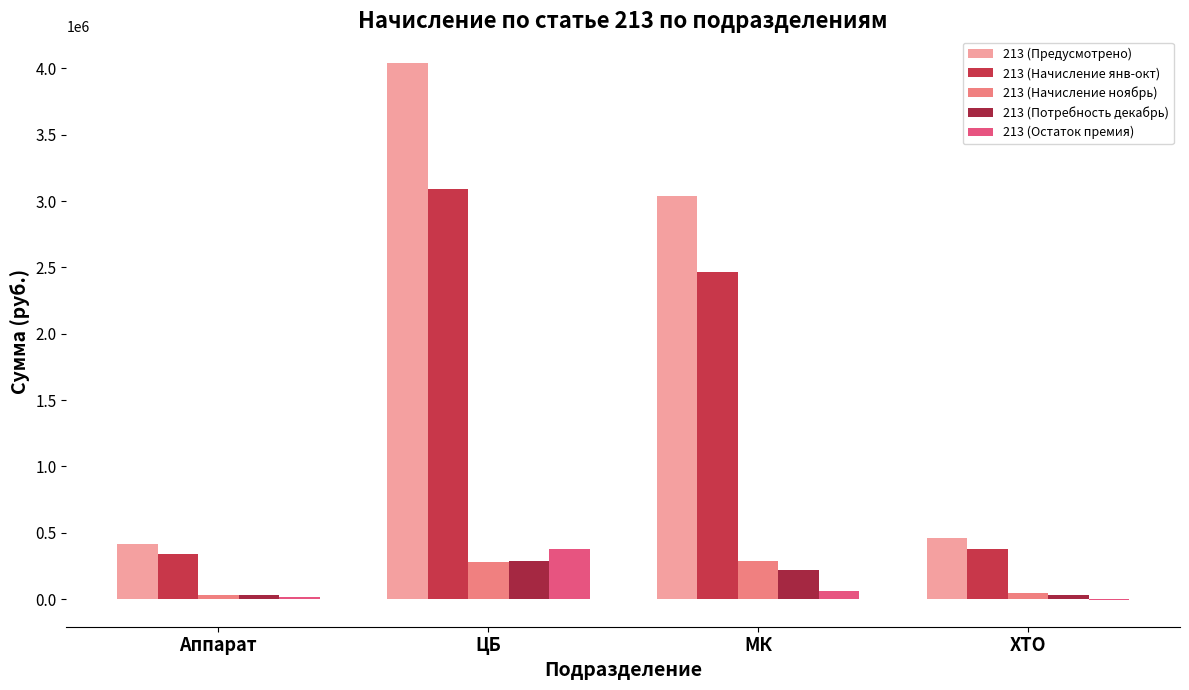

How many series are shown in this chart?

5